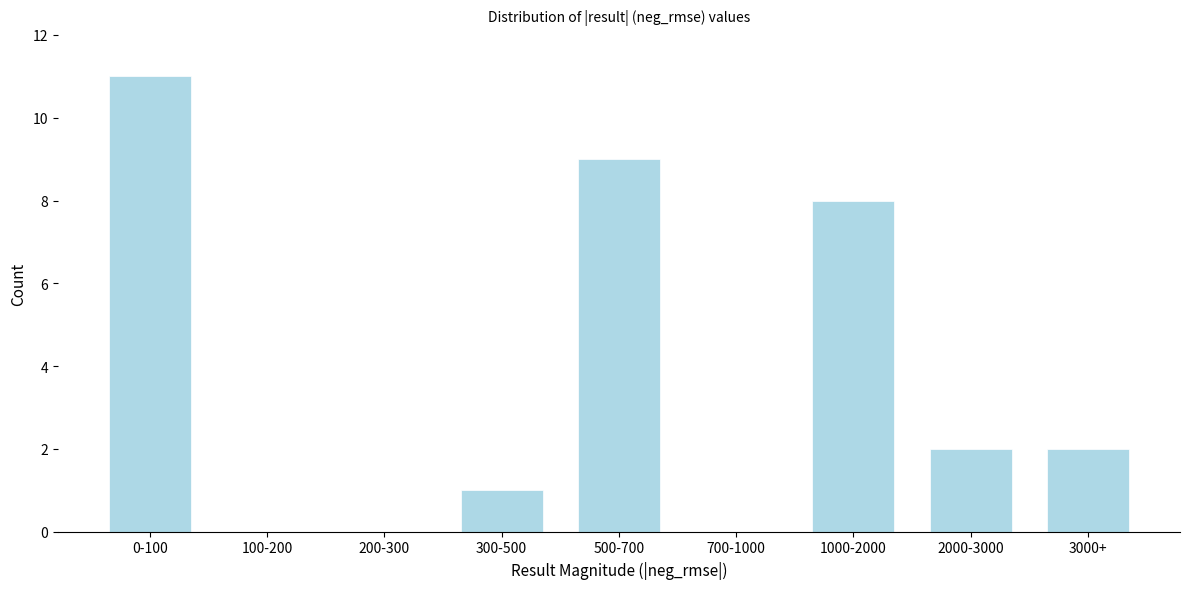

Reading left to right, transcribe all the data shown in this chart.

0-100=11	100-200=0	200-300=0	300-500=1	500-700=9	700-1000=0	1000-2000=8	2000-3000=2	3000+=2